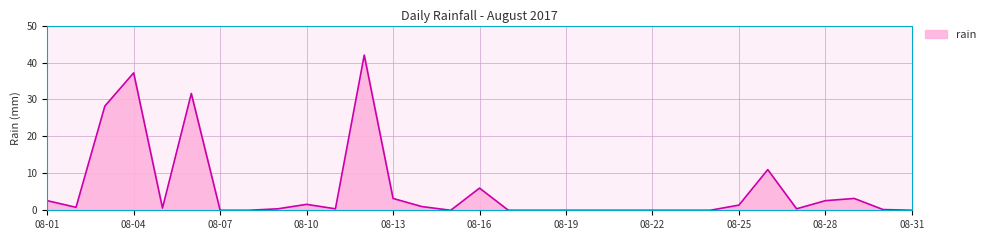

What is the maximum value shown in the chart?

42.0